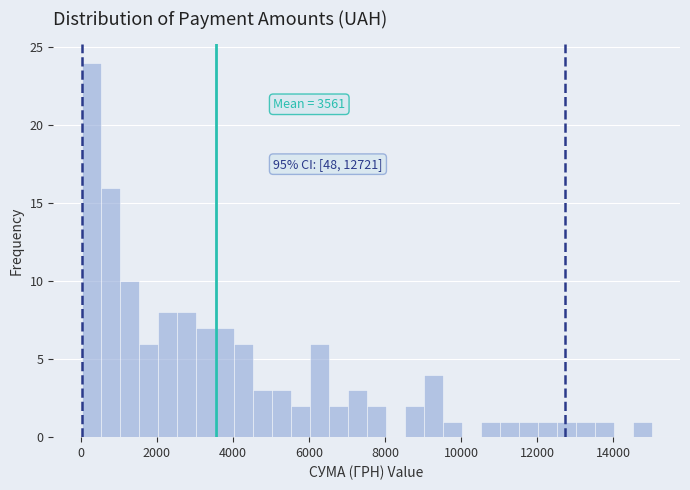

Around what value on the x-axis is the tallest bar? Give the approximate position of its centre, as read against the axis.

200